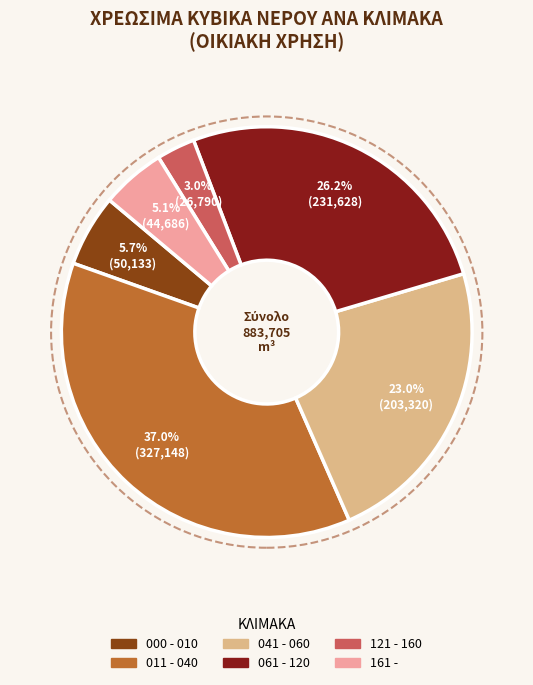

Is 000 - 010 the majority of the pie?

No